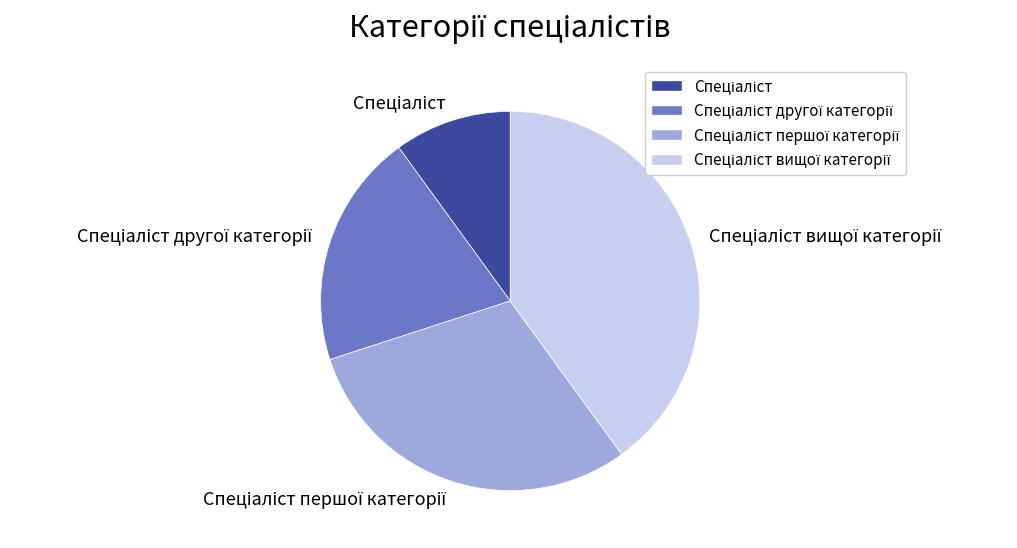

Does any single category account for the majority?

No